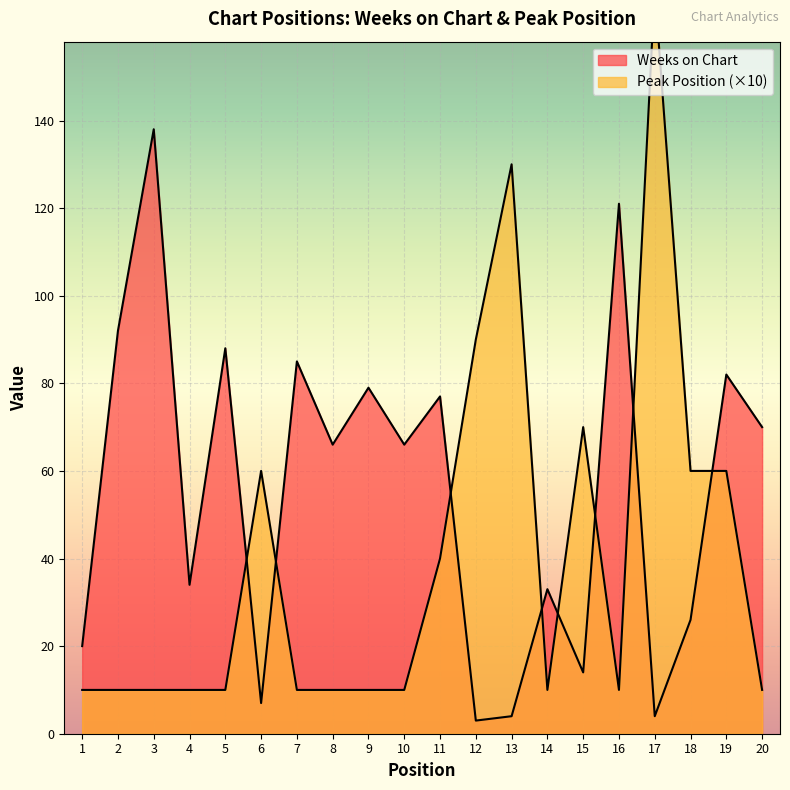

Rank the categories by Weeks on Chart value from lowest to highest.

12, 13, 17, 6, 15, 1, 18, 14, 4, 8, 10, 20, 11, 9, 19, 7, 5, 2, 16, 3